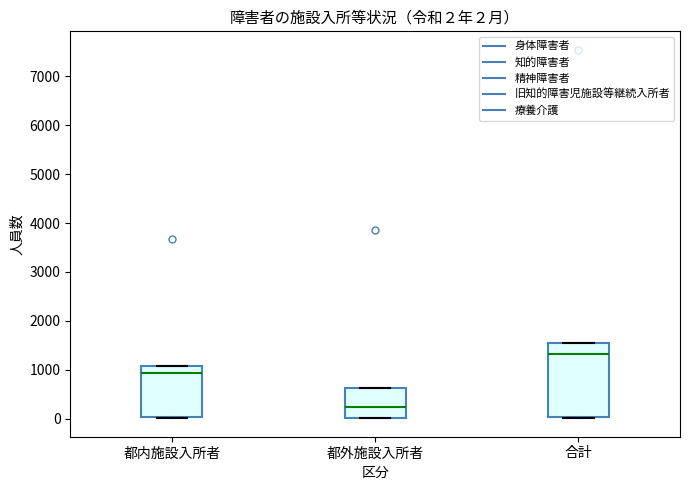

Which box is the tallest, from its lower edge to its upper edge?

合計